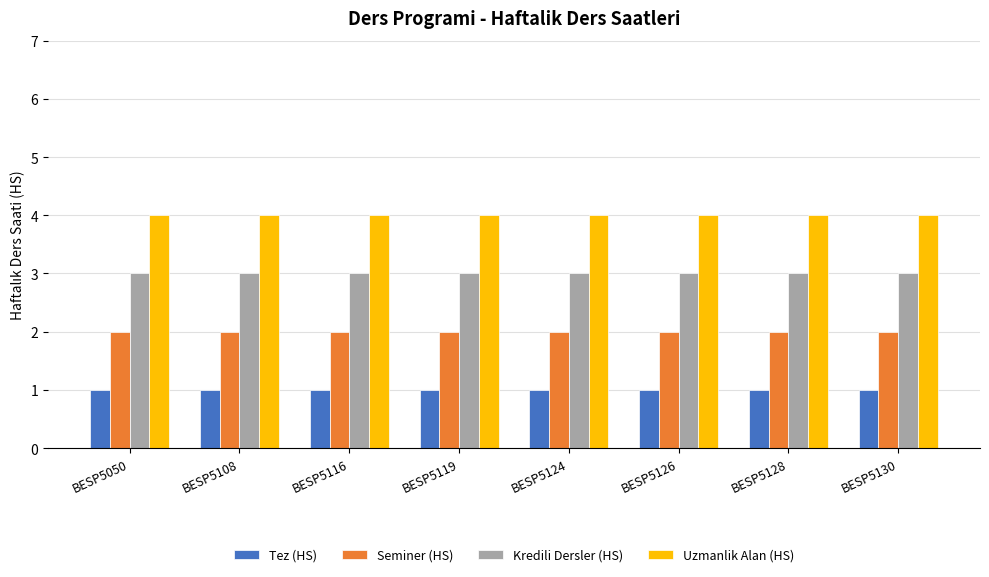

What is the greatest value displayed?

4